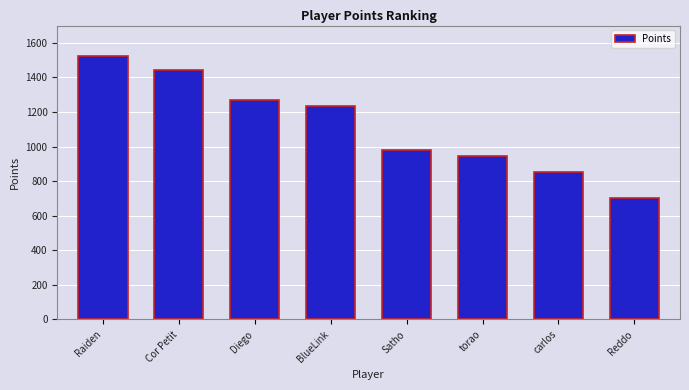

Are the bars grouped side by side (vs. stacked)?

No